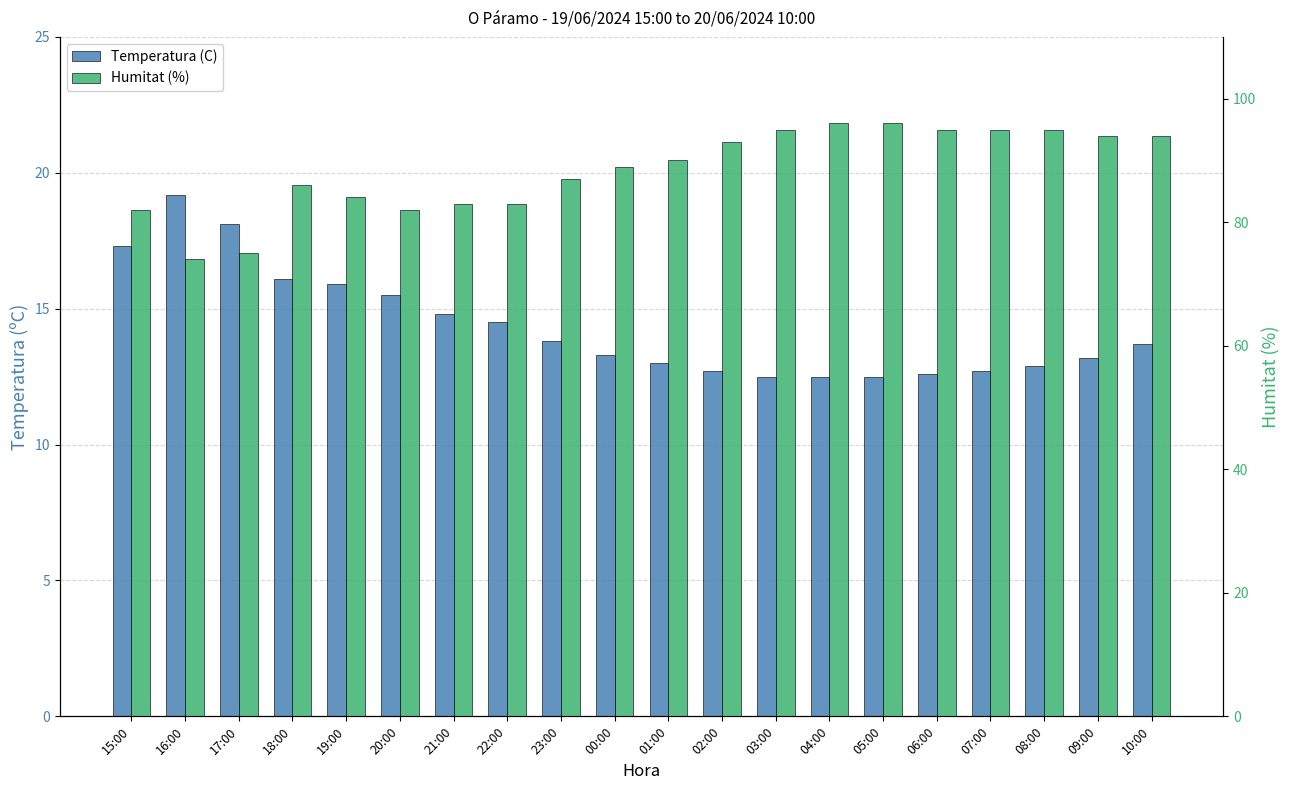

What is the highest value of the Temperatura (C) series?

19.2